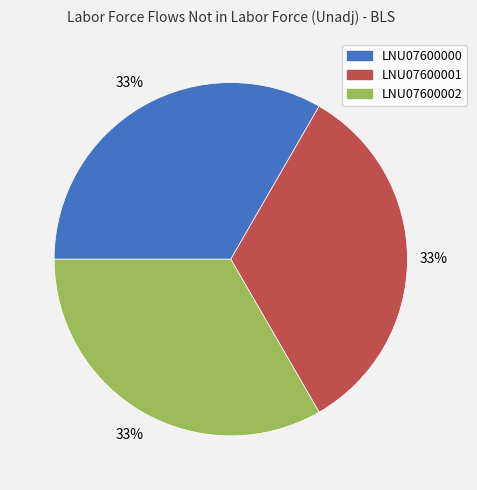

To the nearest percent, what percentage of the pie is LNU07600000?

33%